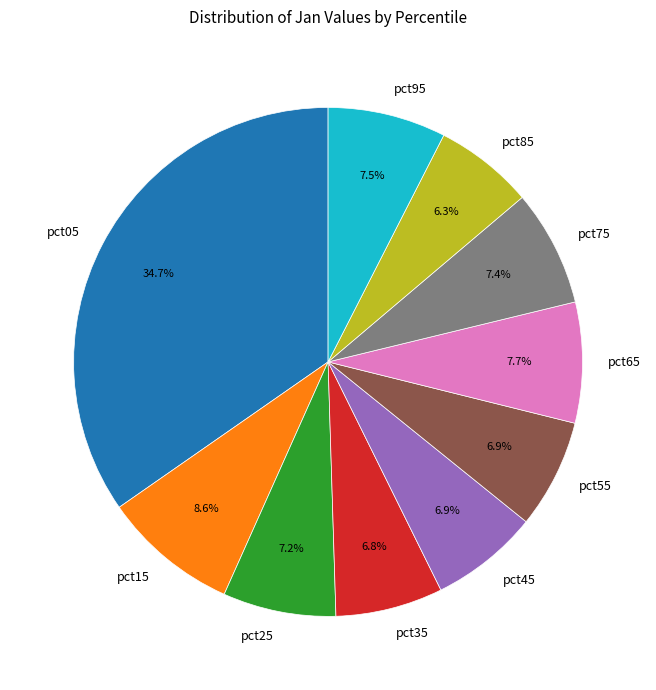

True or false: pct15 accounts for 9% of the total.

True